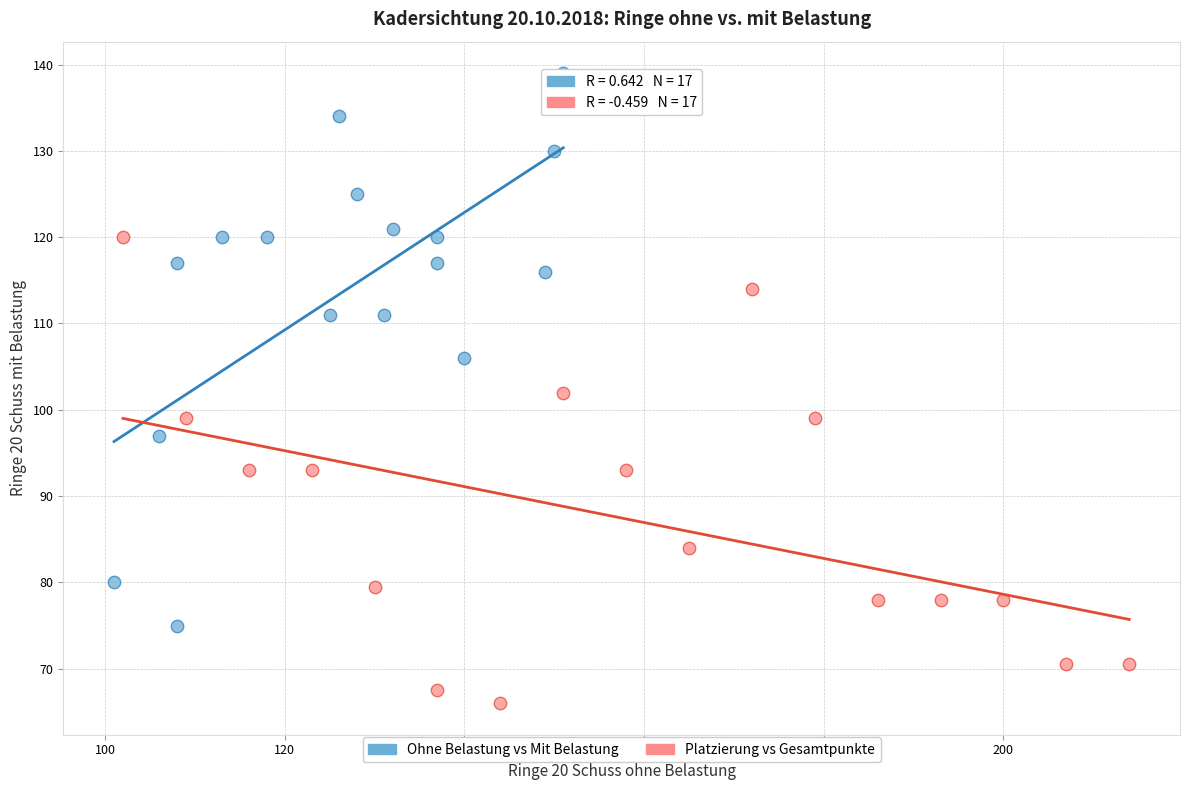

What are all the series names shown in the legend?

Ohne Belastung vs Mit Belastung, Platzierung vs Gesamtpunkte